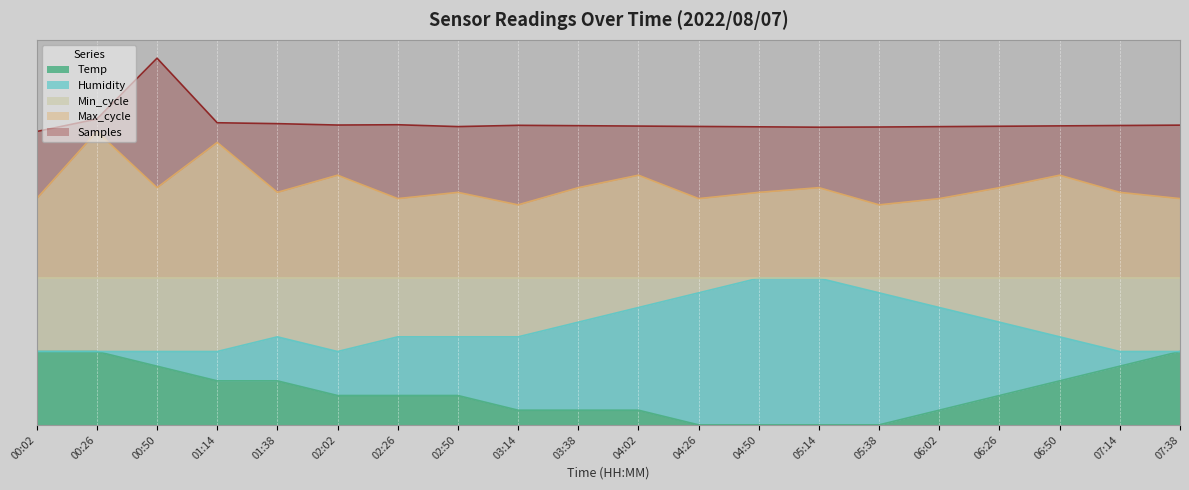

What is the sum of the Samples values at 07:14 and 00:26?

1.7